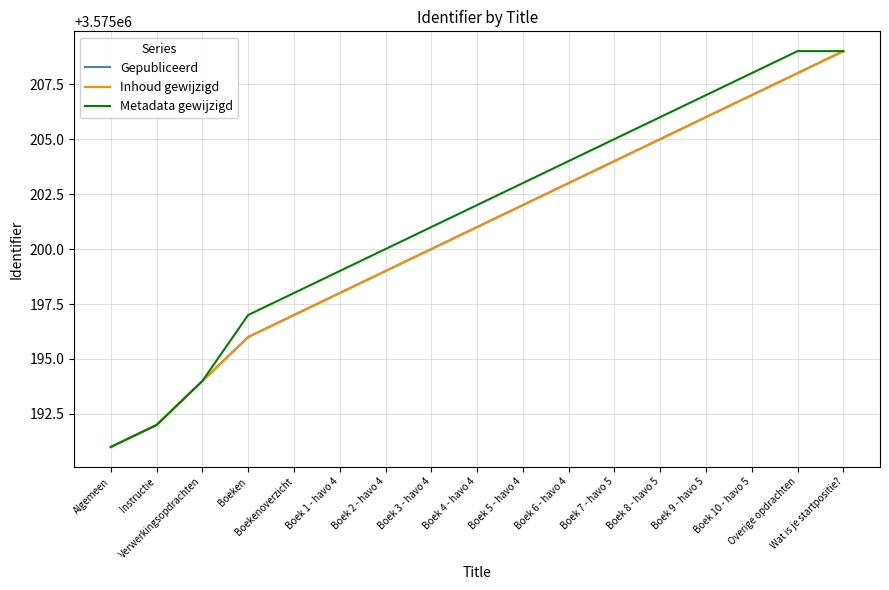

Is this an area chart (filled region under the line)?

No